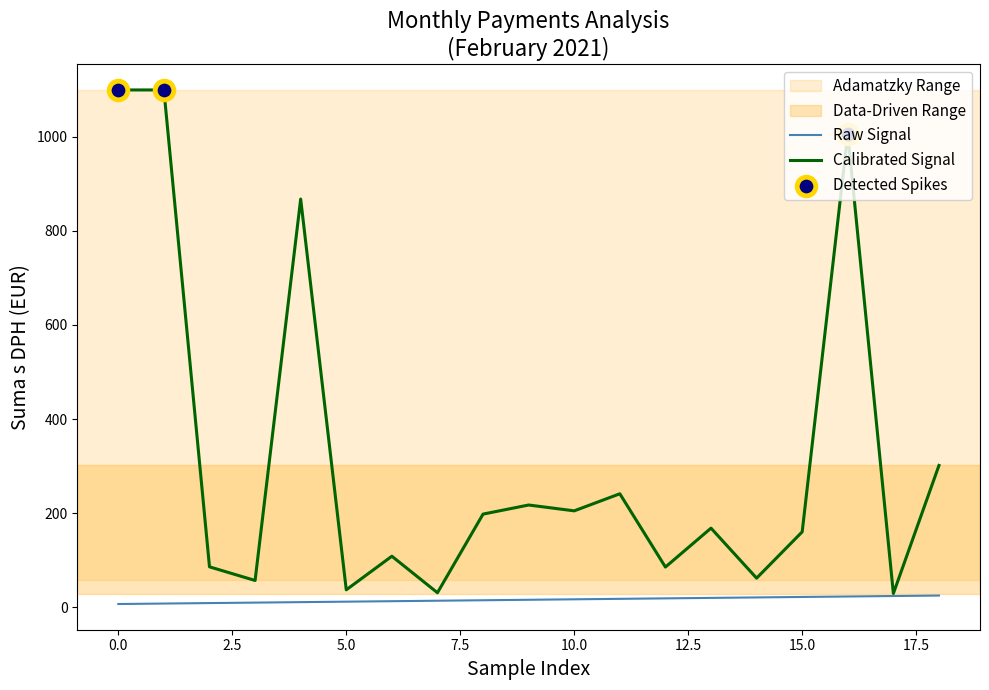

At how many categories does at least one series exceed 726?

4